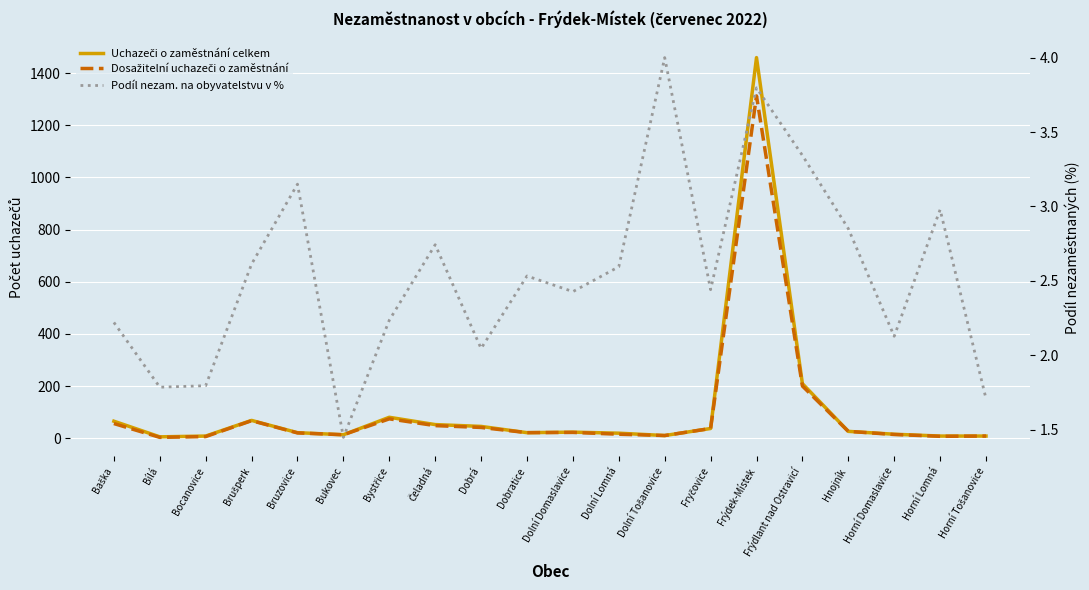

What is the smallest value displayed?

1.4